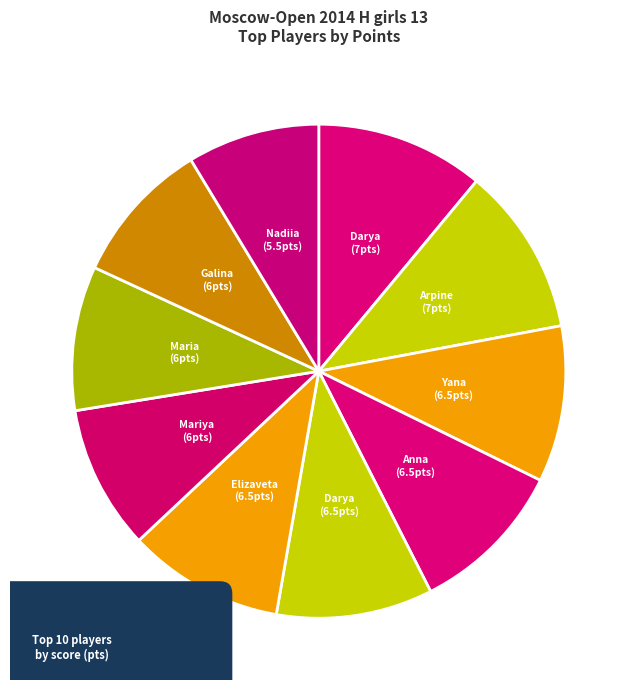

What is the largest slice in the pie chart?

Filippova Darya